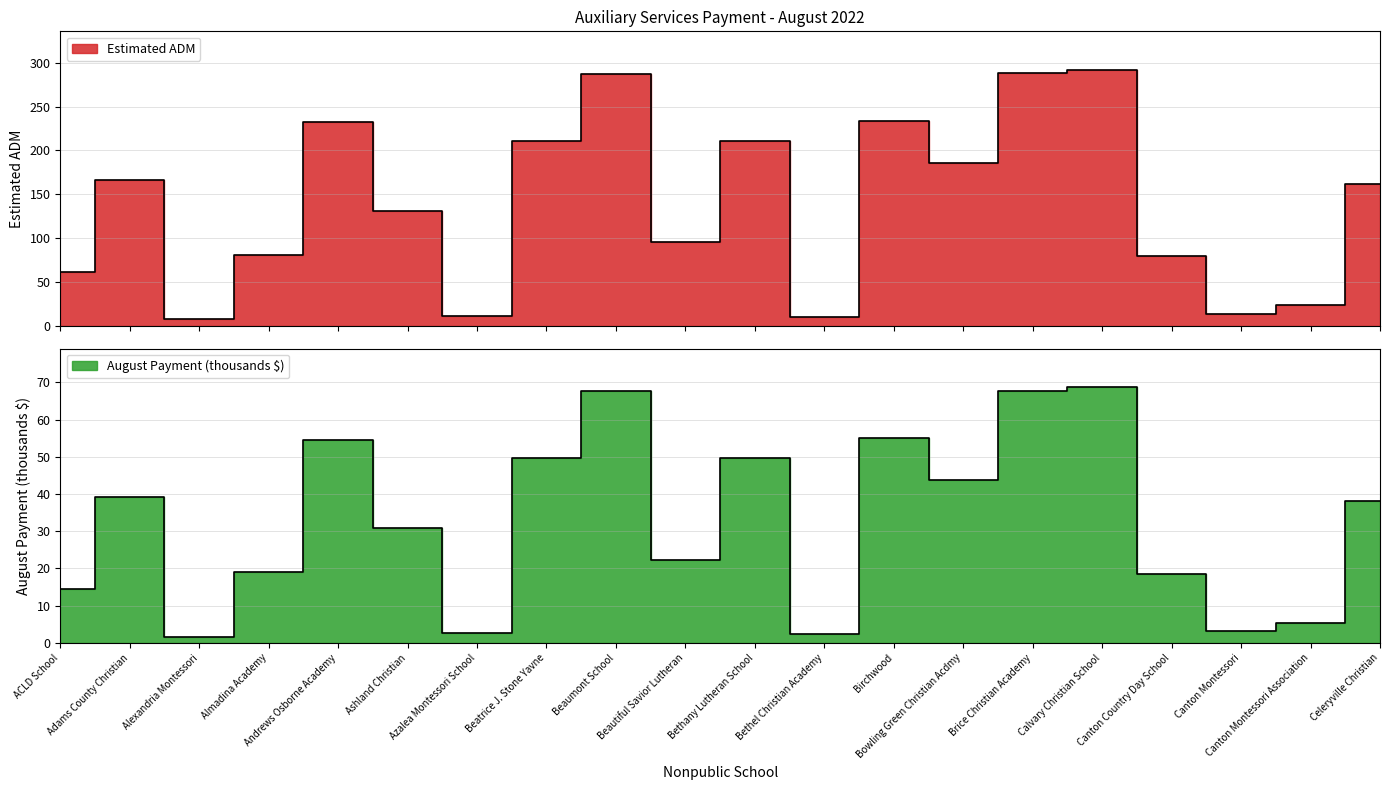

At which label does Estimated ADM reach its peak?

Calvary Christian School